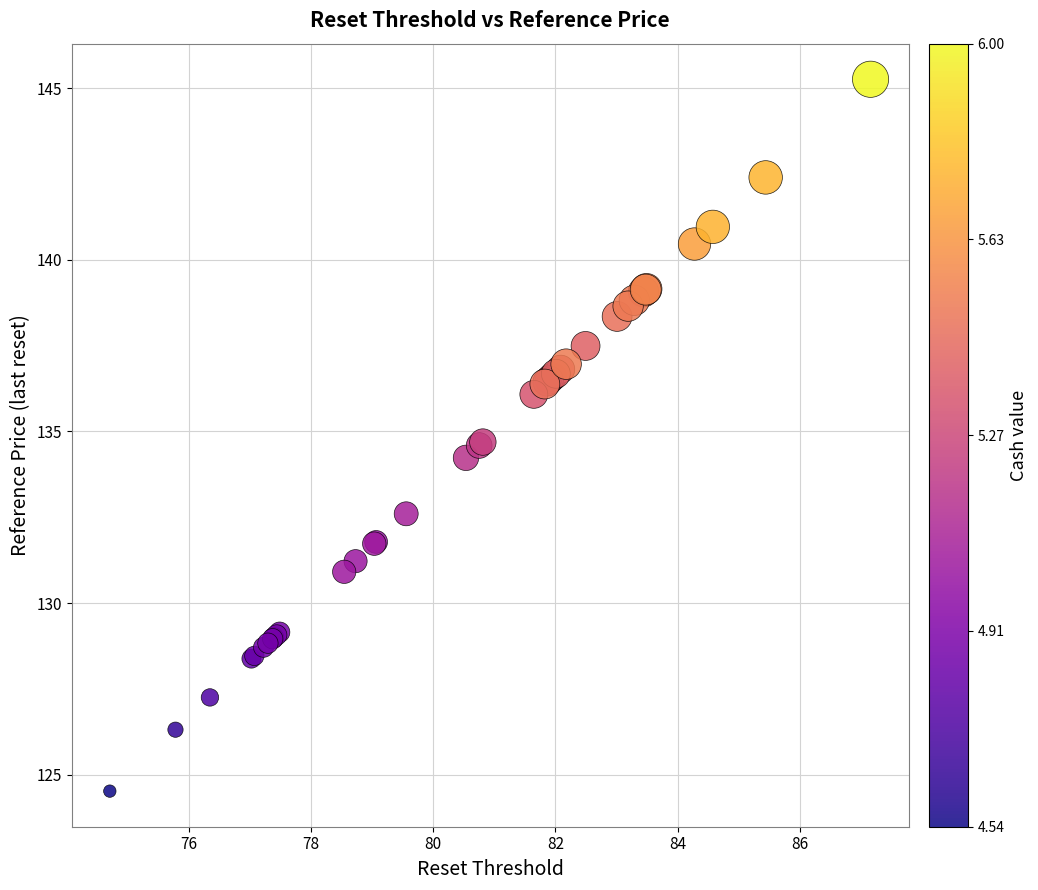

What Y value in the scatter plot is closest to 134?

134.2